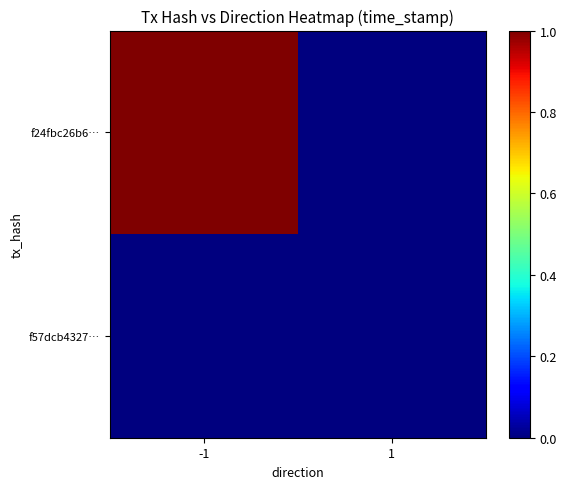

Reading left to right, what are all the values shown in this chart?

f24fbc26b6…: -1=1.0	1=0.0
f57dcb4327…: -1=0.0	1=0.0